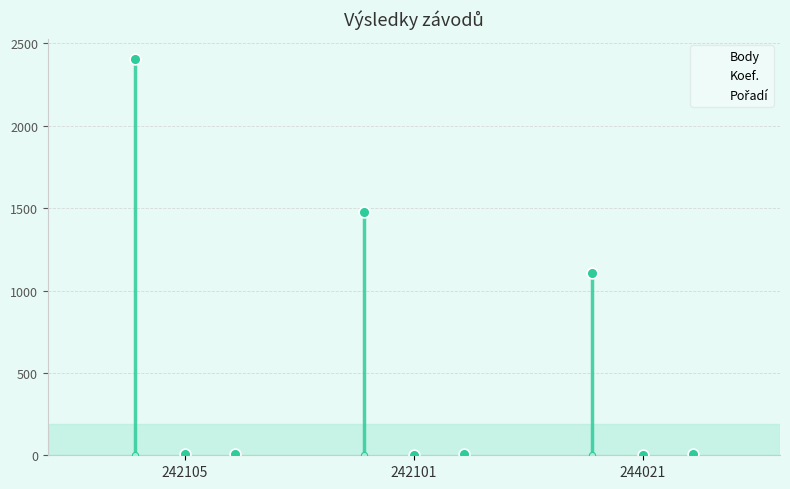

At how many categories does at least one series exceed 1555?

1